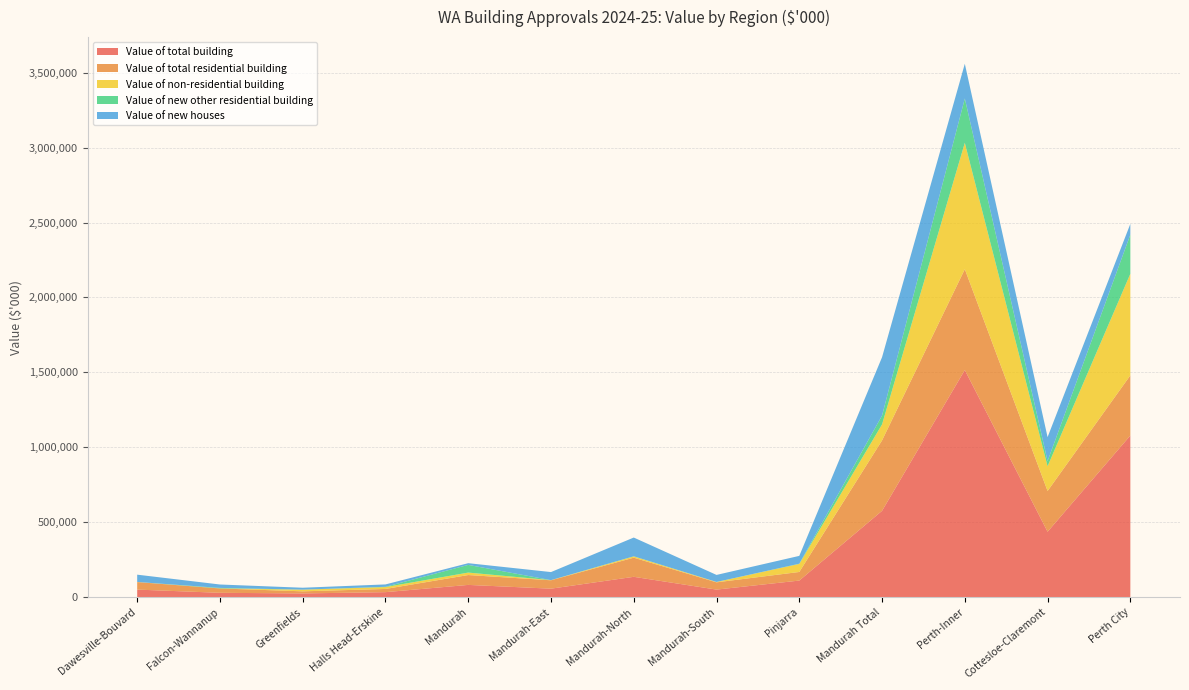

Reading left to right, what are all the values shown in this chart?

Value of total building: Dawesville-Bouvard=50869	Falcon-Wannanup=29421	Greenfields=25256	Halls Head-Erskine=33798	Mandurah=82154	Mandurah-East=56982	Mandurah-North=136116	Mandurah-South=50878	Pinjarra=111046	Mandurah Total=576520	Perth-Inner=1515865	Cottesloe-Claremont=436890	Perth City=1078974
Value of total residential building: Dawesville-Bouvard=50142	Falcon-Wannanup=29049	Greenfields=14009	Halls Head-Erskine=21281	Mandurah=65793	Mandurah-East=55997	Mandurah-North=127665	Mandurah-South=48408	Pinjarra=57401	Mandurah Total=469745	Perth-Inner=672879	Cottesloe-Claremont=271762	Perth City=401117
Value of non-residential building: Dawesville-Bouvard=728	Falcon-Wannanup=372	Greenfields=11247	Halls Head-Erskine=12517	Mandurah=16361	Mandurah-East=985	Mandurah-North=8451	Mandurah-South=2470	Pinjarra=53645	Mandurah Total=106775	Perth-Inner=842986	Cottesloe-Claremont=165129	Perth City=677857
Value of new other residential building: Dawesville-Bouvard=0	Falcon-Wannanup=3281	Greenfields=0	Halls Head-Erskine=2000	Mandurah=51293	Mandurah-East=0	Mandurah-North=903	Mandurah-South=0	Pinjarra=1514	Mandurah Total=58991	Perth-Inner=295788	Cottesloe-Claremont=34527	Perth City=261261
Value of new houses: Dawesville-Bouvard=48716	Falcon-Wannanup=22692	Greenfields=12760	Halls Head-Erskine=15746	Mandurah=11485	Mandurah-East=53808	Mandurah-North=124987	Mandurah-South=46968	Pinjarra=52204	Mandurah Total=389365	Perth-Inner=231588	Cottesloe-Claremont=159845	Perth City=71744